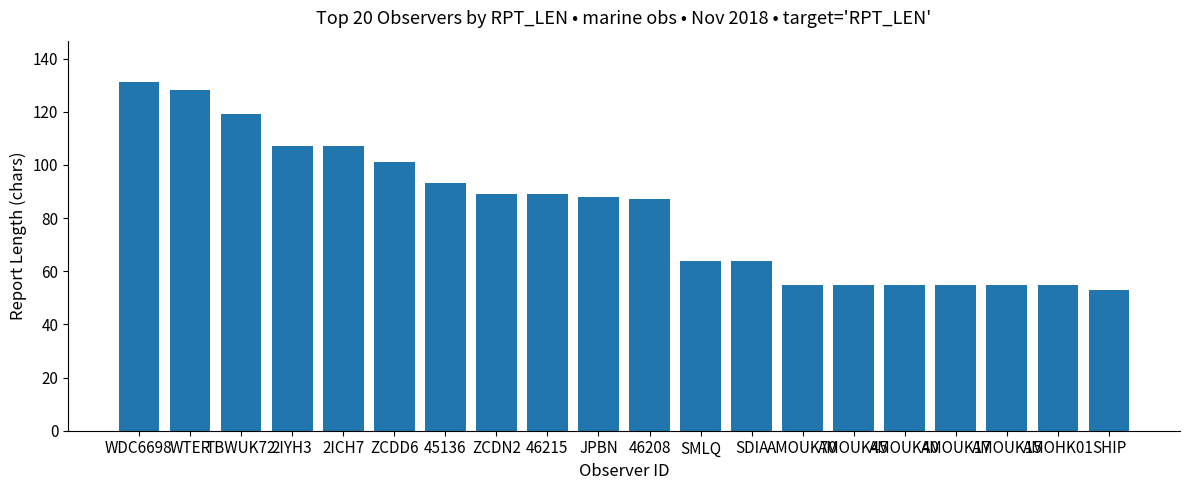

Reading left to right, what are all the values shown in this chart?

WDC6698=131	WTER=128	TBWUK72=119	2IYH3=107	2ICH7=107	ZCDD6=101	45136=93	ZCDN2=89	46215=89	JPBN=88	46208=87	SMLQ=64	SDIA=64	AMOUK70=55	AMOUK45=55	AMOUK40=55	AMOUK17=55	AMOUK15=55	AMOHK01=55	SHIP=53